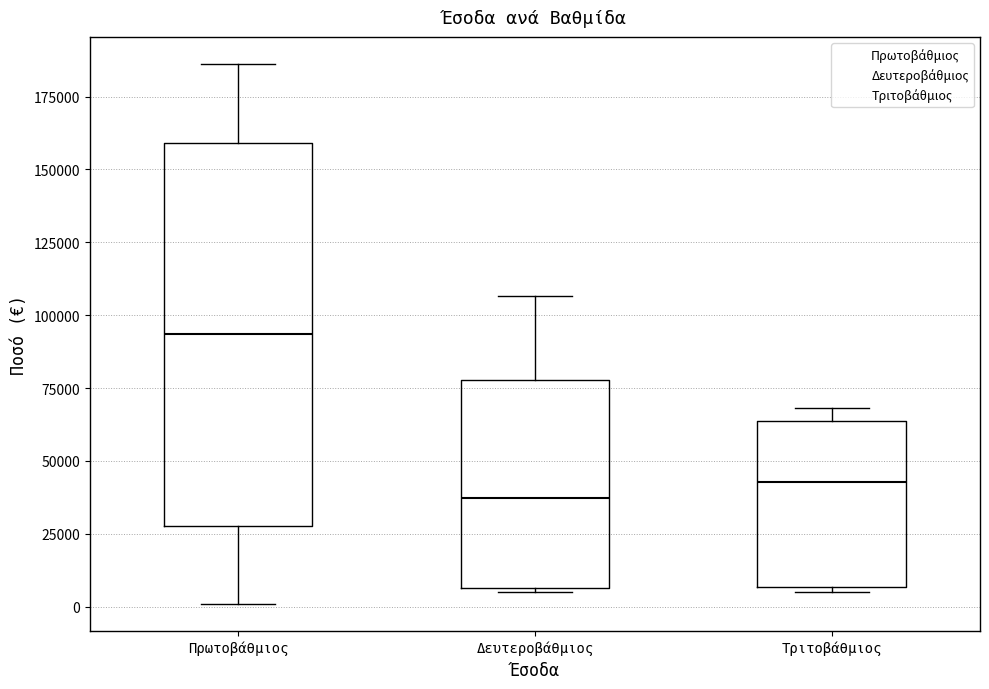

Comparing the boxes themselves (not the whiskers), which one is the tallest?

Πρωτοβάθμιος